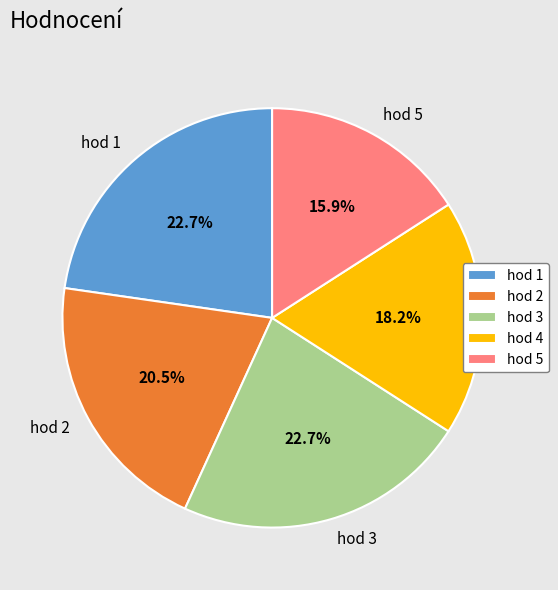

Is hod 1 the majority of the pie?

No